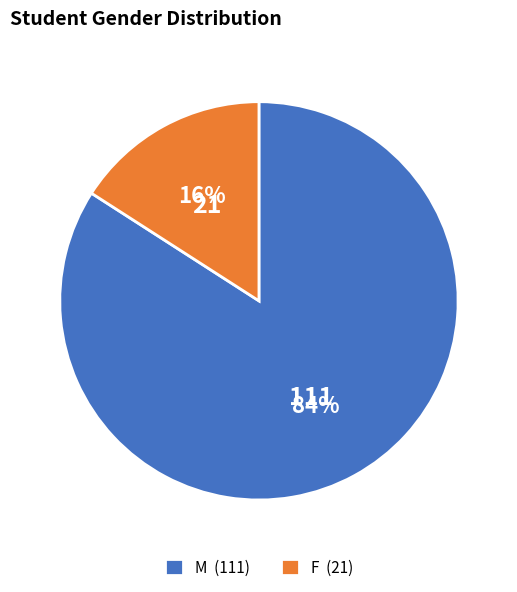

To the nearest percent, what portion does F represent?

16%